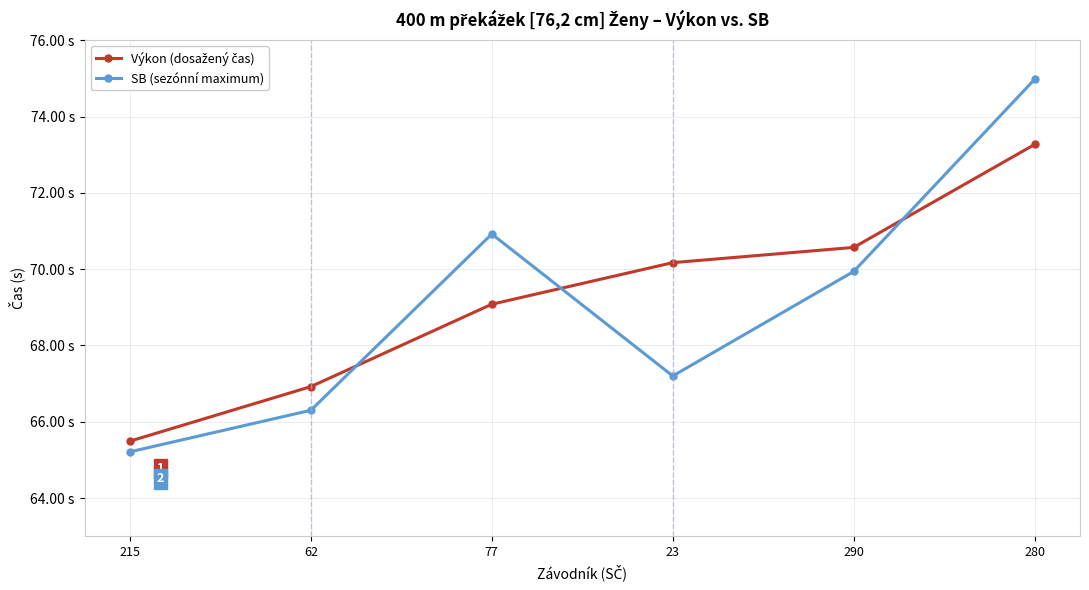

Reading left to right, transcribe all the data shown in this chart.

Výkon (dosažený čas): 215=65.5	62=66.9	77=69.1	23=70.2	290=70.6	280=73.3
SB (sezónní maximum): 215=65.2	62=66.3	77=70.9	23=67.2	290=69.9	280=75.0